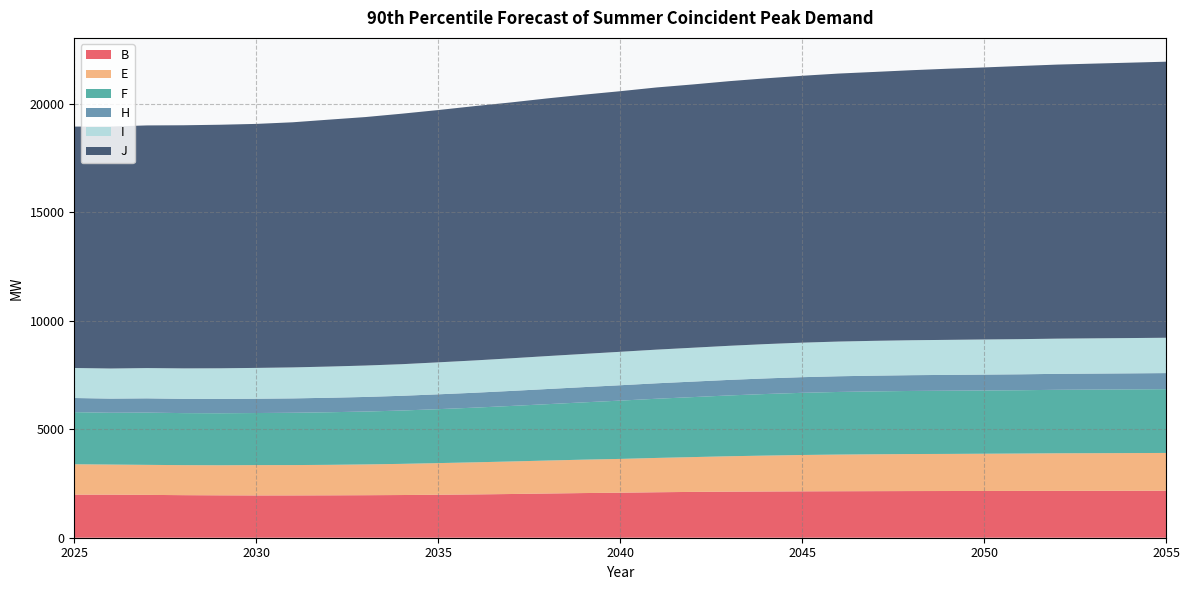

Reading left to right, list all the values displayed in this chart.

B: 2025=1984	2026=1983	2027=1974	2028=1961	2029=1953	2030=1948	2031=1949	2032=1953	2033=1959	2034=1967	2035=1980	2036=1995	2037=2014	2038=2037	2039=2058	2040=2074	2041=2095	2042=2111	2043=2123	2044=2130	2045=2137	2046=2142	2047=2146	2048=2150	2049=2152	2050=2154	2051=2156	2052=2158	2053=2160	2054=2162	2055=2165
E: 2025=1401	2026=1388	2027=1383	2028=1383	2029=1386	2030=1398	2031=1398	2032=1405	2033=1418	2034=1436	2035=1458	2036=1479	2037=1499	2038=1519	2039=1539	2040=1557	2041=1581	2042=1604	2043=1631	2044=1654	2045=1675	2046=1689	2047=1699	2048=1706	2049=1709	2050=1716	2051=1723	2052=1733	2053=1735	2054=1738	2055=1741
F: 2025=2401	2026=2386	2027=2407	2028=2397	2029=2396	2030=2399	2031=2410	2032=2423	2033=2436	2034=2457	2035=2485	2036=2519	2037=2558	2038=2597	2039=2640	2040=2686	2041=2727	2042=2764	2043=2802	2044=2837	2045=2864	2046=2885	2047=2897	2048=2906	2049=2912	2050=2914	2051=2916	2052=2924	2053=2930	2054=2934	2055=2938
H: 2025=651	2026=652	2027=657	2028=657	2029=659	2030=659	2031=662	2032=667	2033=673	2034=679	2035=684	2036=687	2037=692	2038=698	2039=702	2040=708	2041=712	2042=714	2043=716	2044=719	2045=721	2046=723	2047=725	2048=727	2049=729	2050=732	2051=734	2052=735	2053=737	2054=739	2055=741
I: 2025=1383	2026=1387	2027=1395	2028=1404	2029=1412	2030=1420	2031=1428	2032=1438	2033=1447	2034=1456	2035=1473	2036=1488	2037=1503	2038=1518	2039=1529	2040=1541	2041=1551	2042=1561	2043=1571	2044=1581	2045=1590	2046=1599	2047=1605	2048=1610	2049=1614	2050=1618	2051=1620	2052=1622	2053=1624	2054=1626	2055=1628
J: 2025=11122	2026=11149	2027=11180	2028=11201	2029=11221	2030=11242	2031=11293	2032=11376	2033=11448	2034=11541	2035=11624	2036=11717	2037=11789	2038=11872	2039=11944	2040=12006	2041=12079	2042=12130	2043=12192	2044=12244	2045=12296	2046=12347	2047=12389	2048=12440	2049=12492	2050=12533	2051=12585	2052=12626	2053=12657	2054=12688	2055=12719